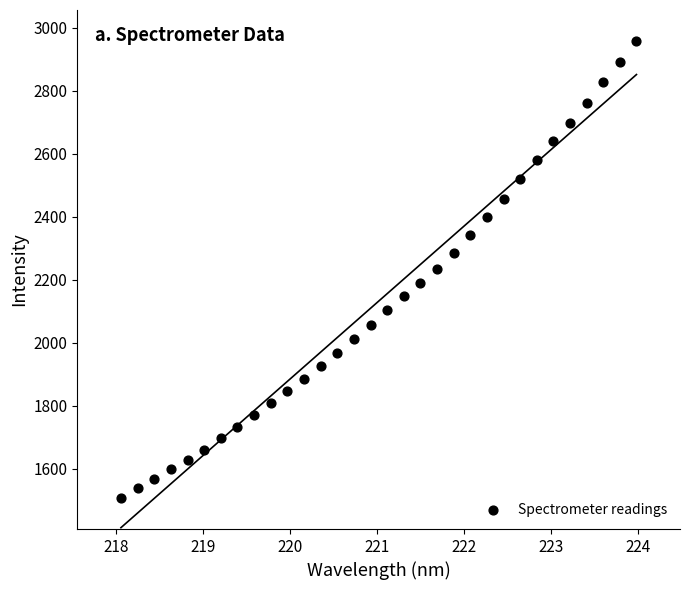

What is the range of X values (max minus min)?

5.9